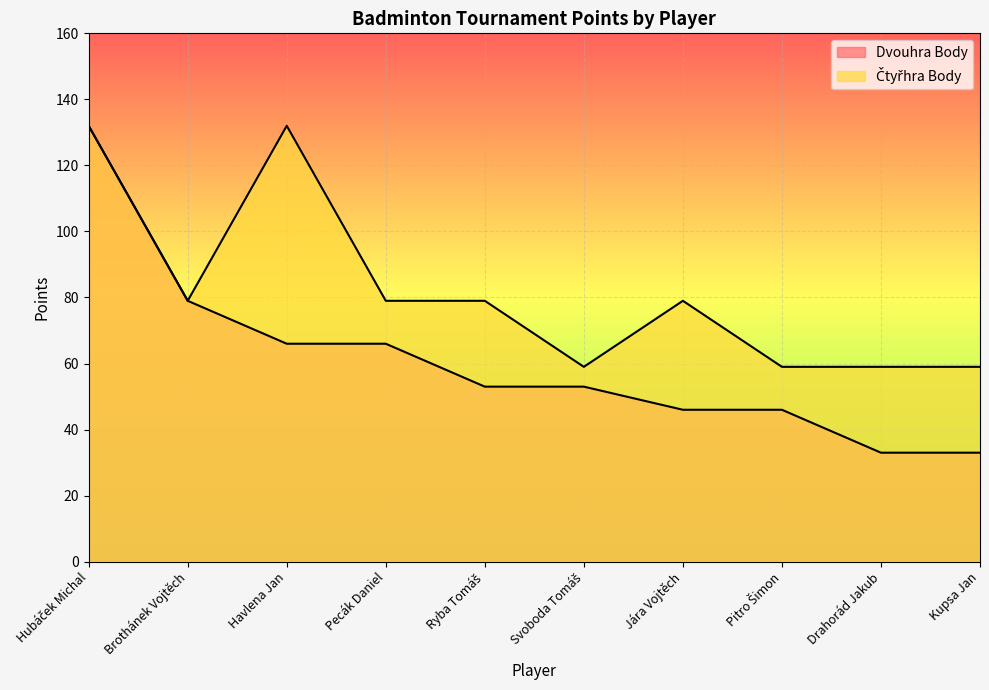

Rank the categories by Dvouhra Body value from lowest to highest.

Drahorád Jakub, Kupsa Jan, Jára Vojtěch, Pitro Šimon, Ryba Tomáš, Svoboda Tomáš, Havlena Jan, Pecák Daniel, Brothánek Vojtěch, Hubáček Michal